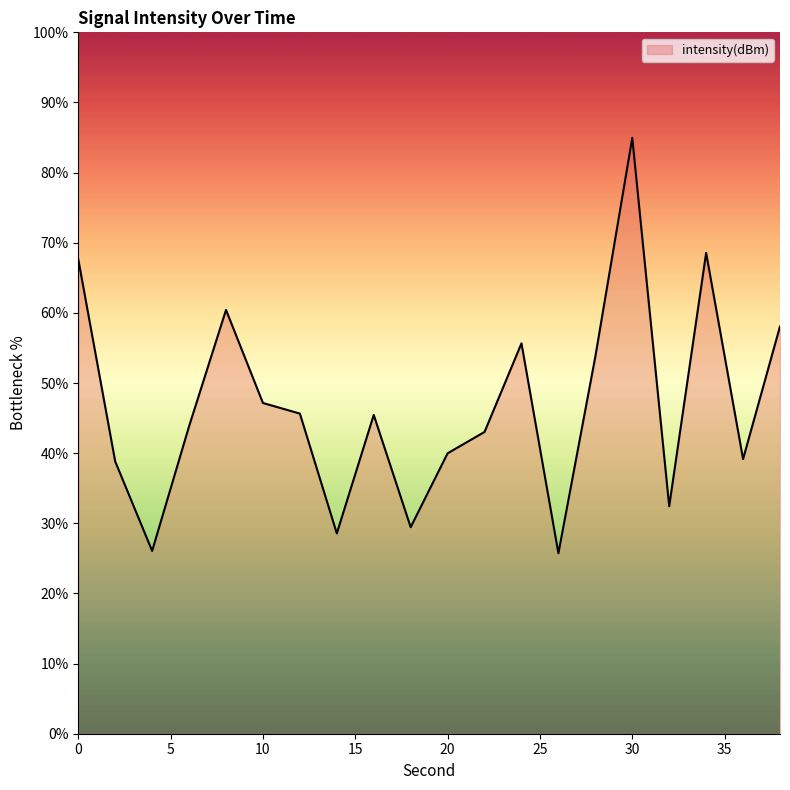

What is the smallest value displayed?

25.7